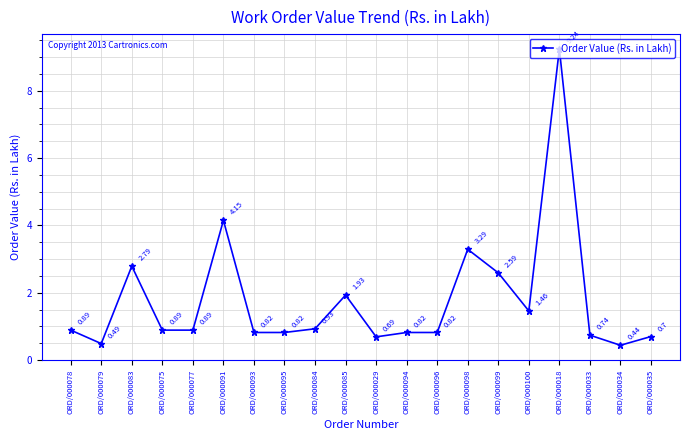

Count the number of data series in this chart.

1